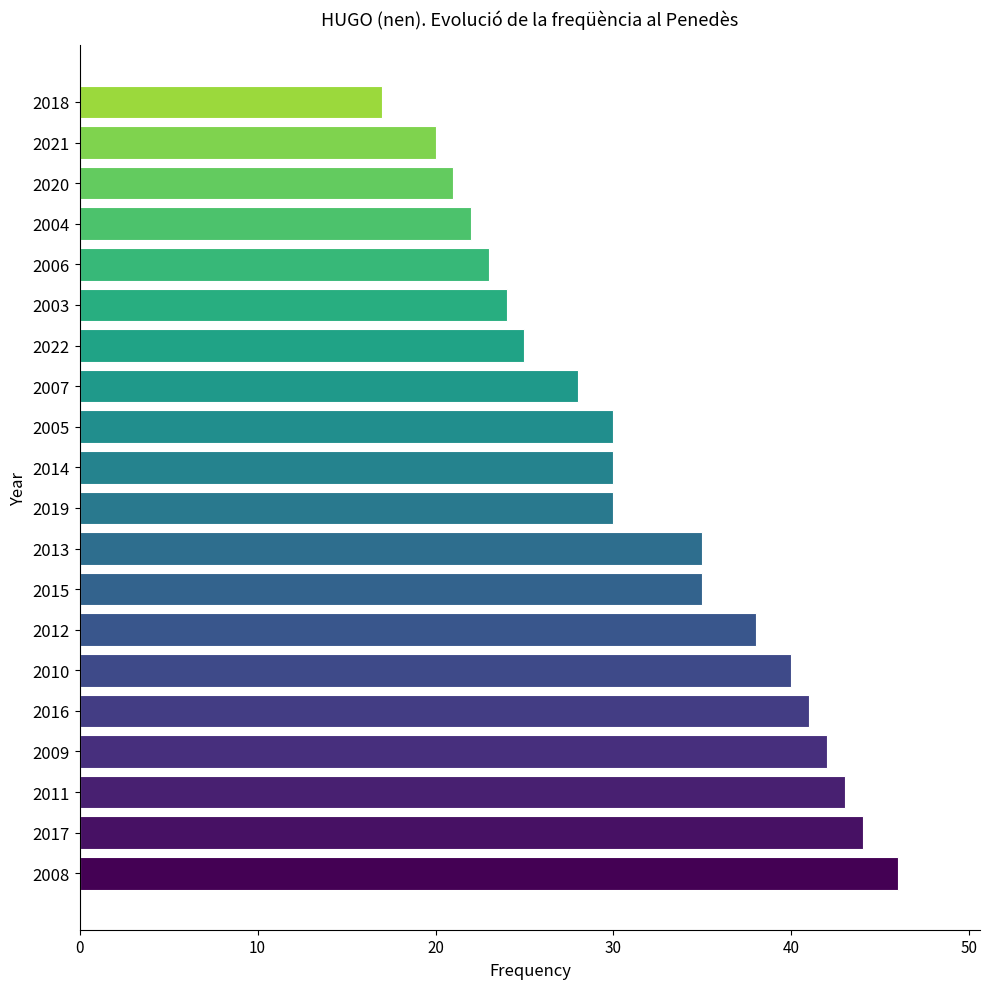

What is the sum of all values?

634